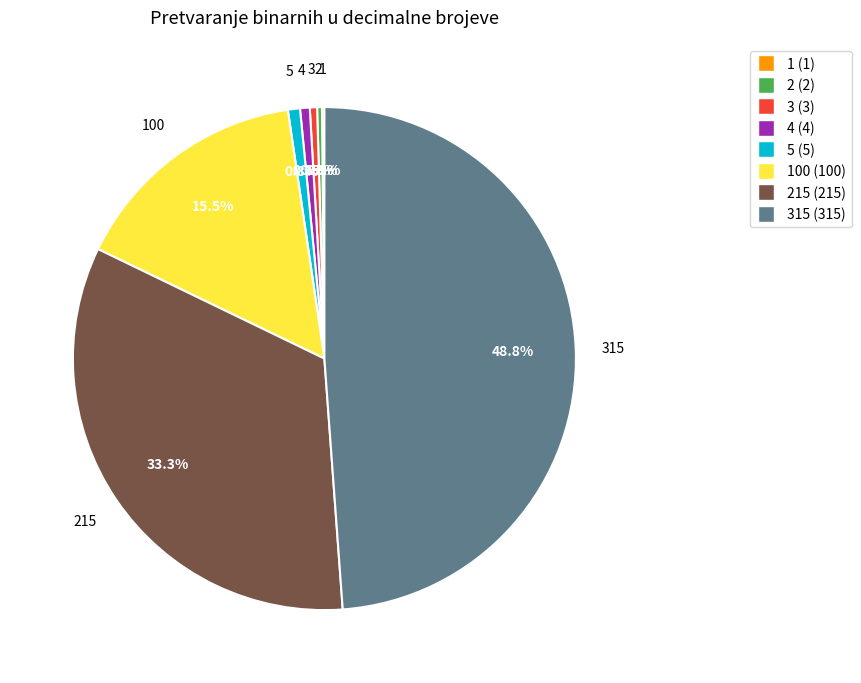

Is there a majority slice in this chart?

No